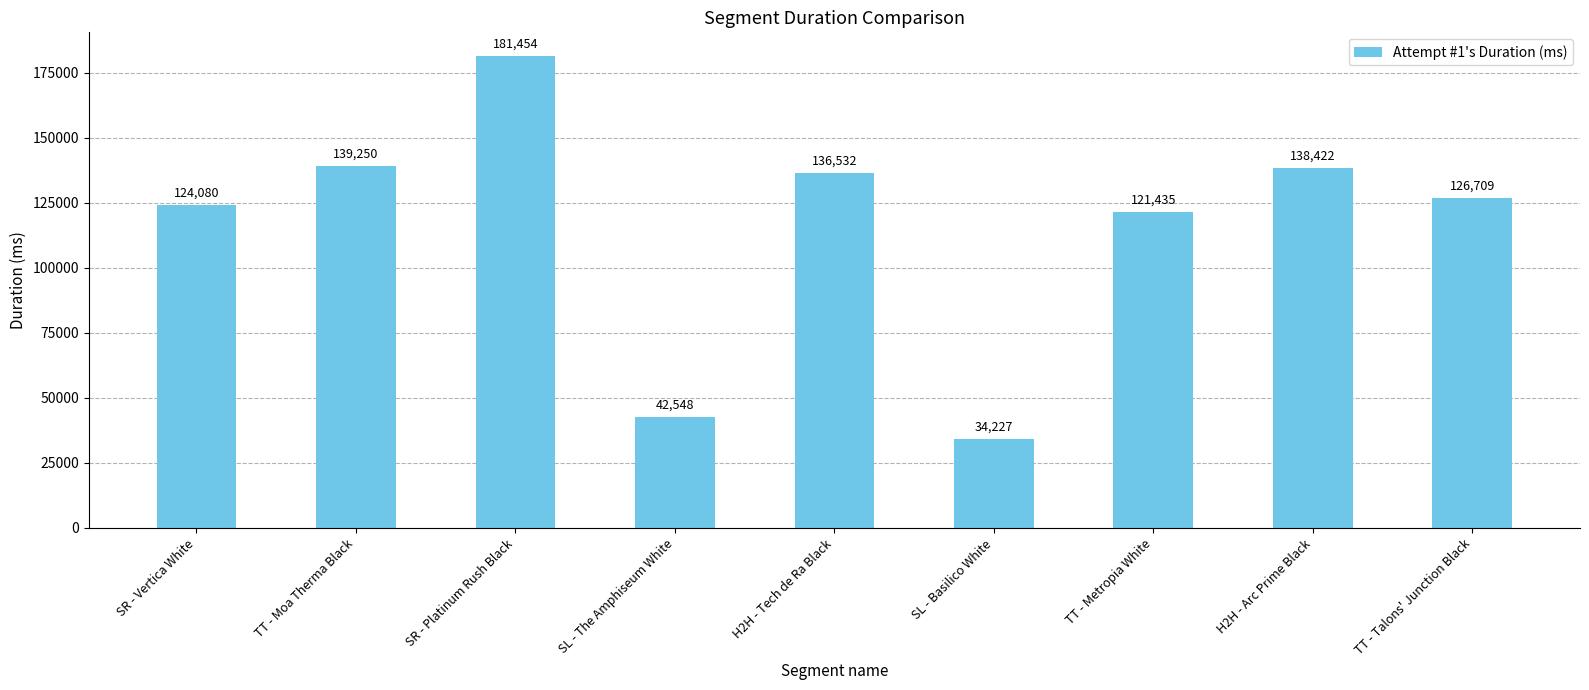

At which label does the data first exceed 126709?

TT - Moa Therma Black